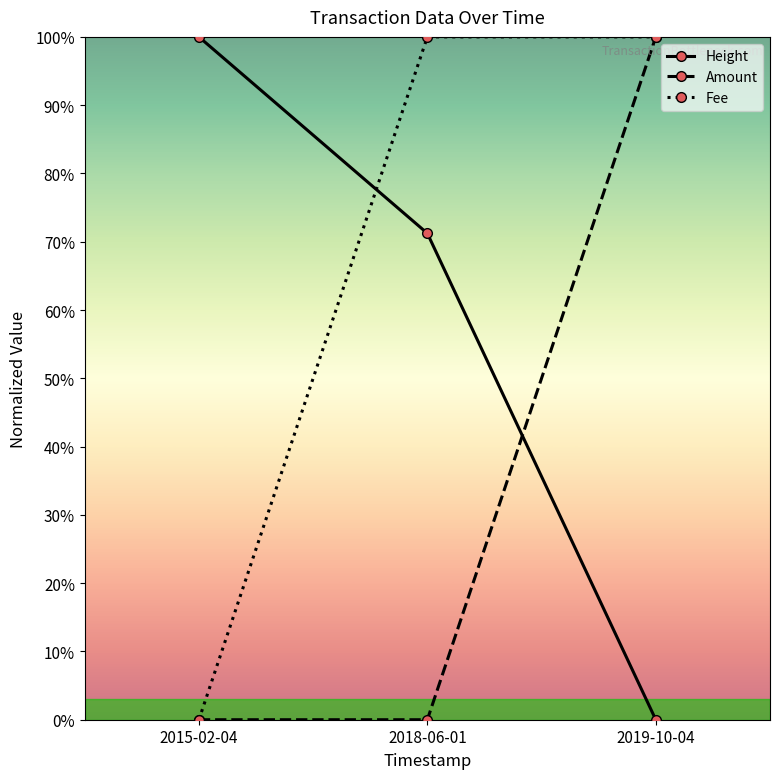

What position from the left is 2018-06-01?

2